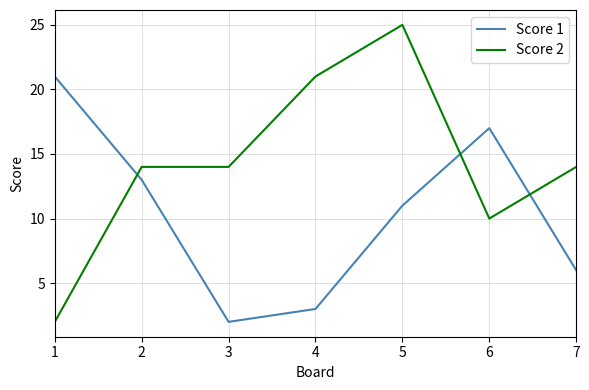

At which category does Score 1 reach its first local peak?

6